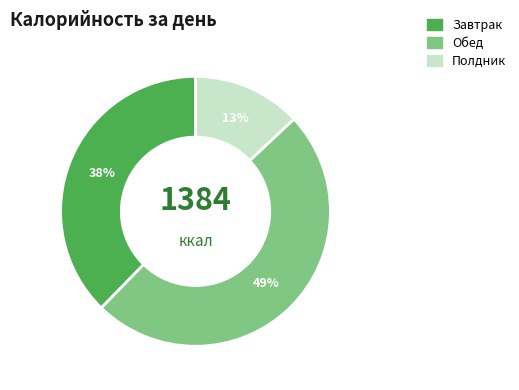

To the nearest percent, what is the average slice percentage?

33%